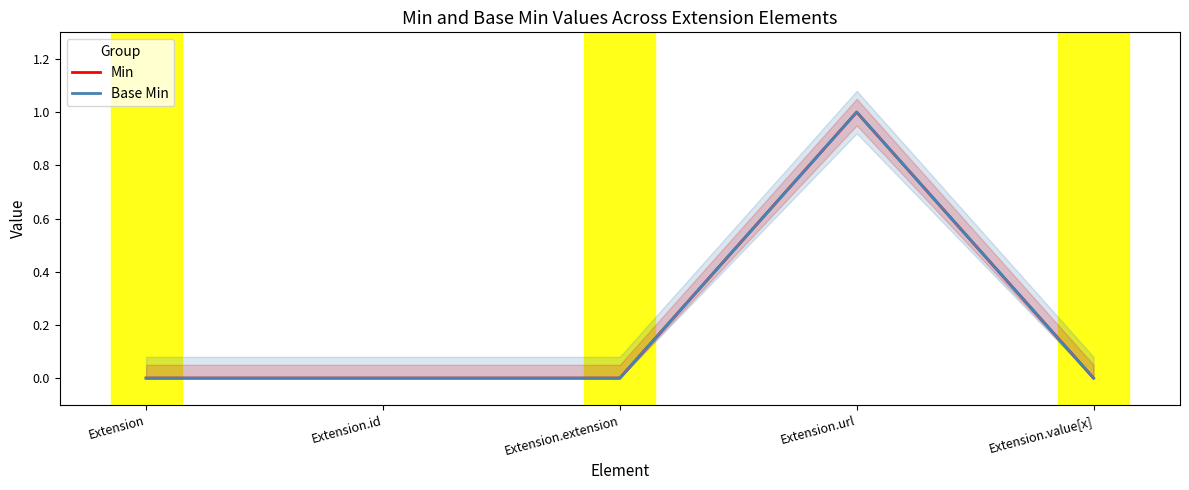

At how many categories does at least one series exceed 0?

1